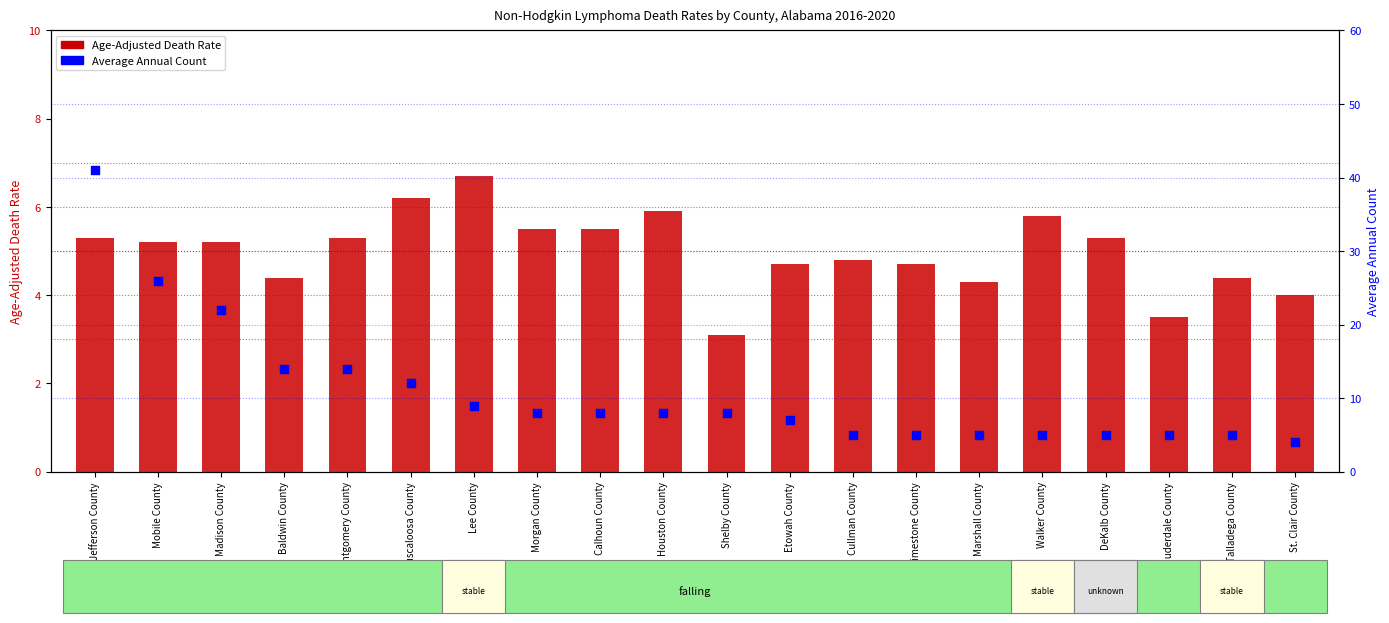

At which category is the sum across all series the highest?

Jefferson County